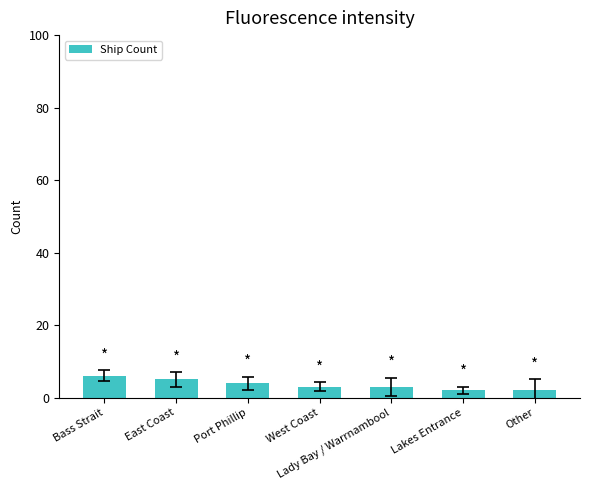

Is it true that the value at Other is 2?

True